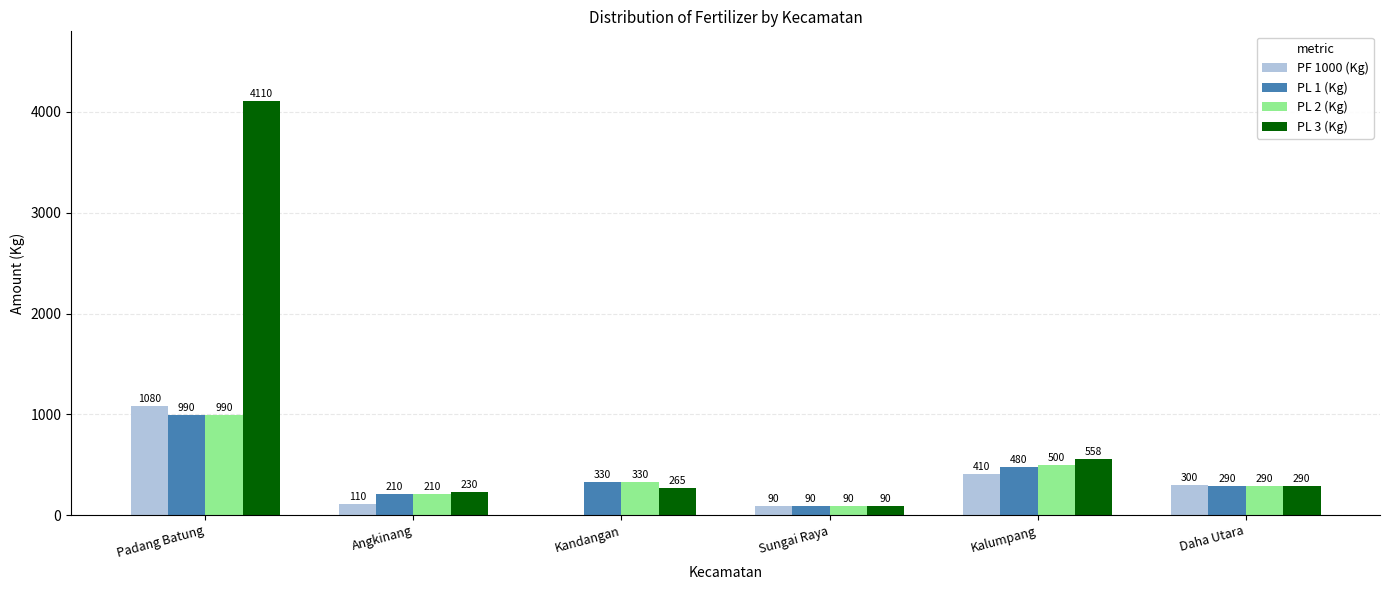

Which series has the largest total across all categories?

PL 3 (Kg)